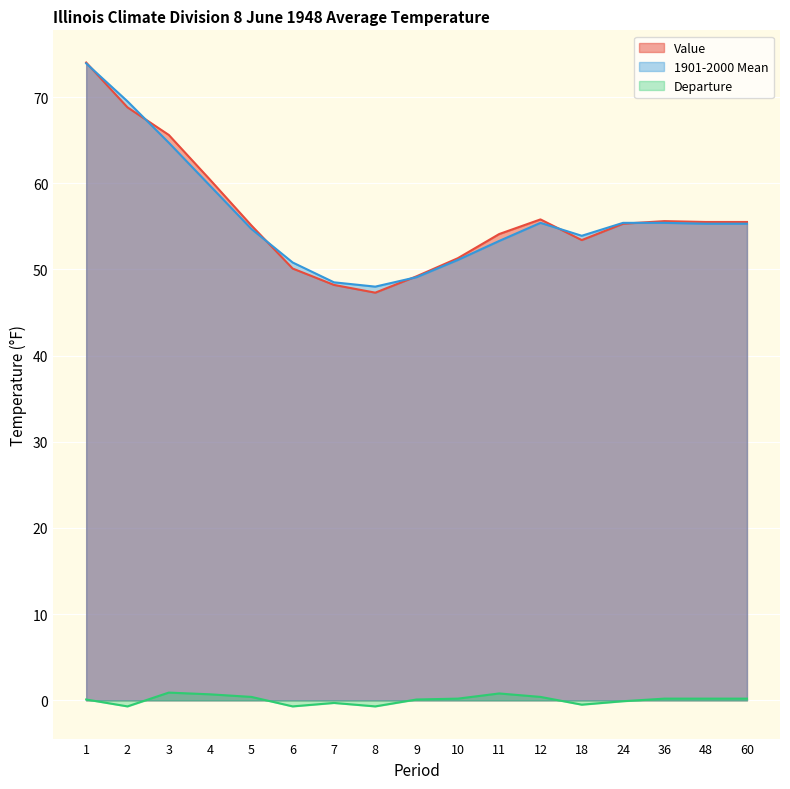

List the series in order of their peak value, lowest first.

Departure, 1901-2000 Mean, Value